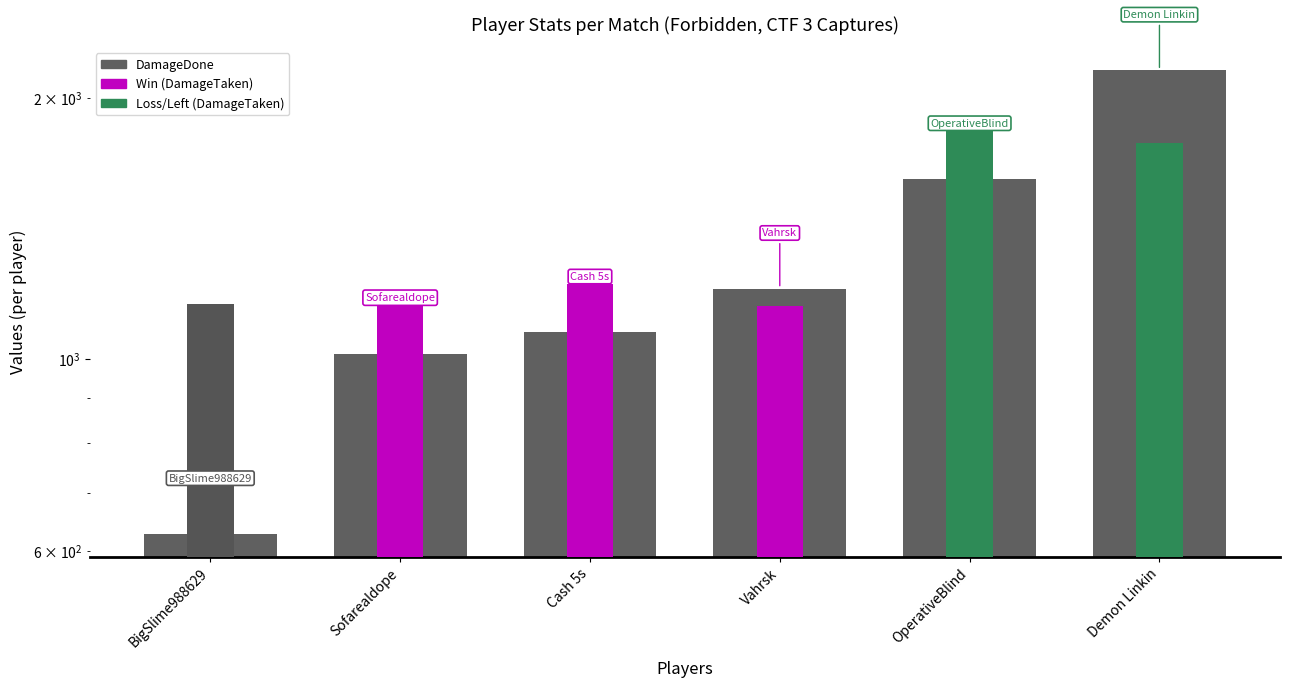

At which label is the value closest to 1392?

Vahrsk